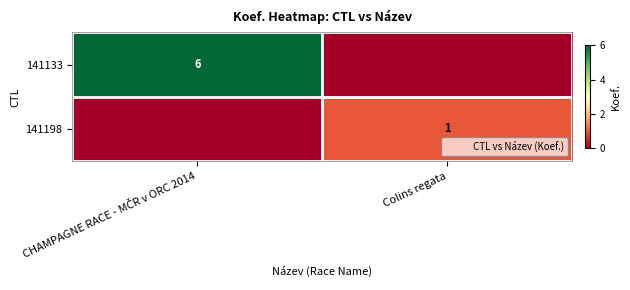

The 141198 series shows 1 at Colins regata. True or false?

True